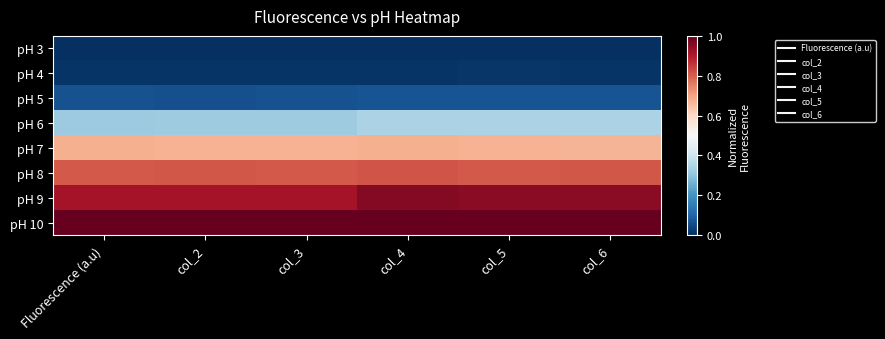

Which series has the largest total across all categories?

pH 10